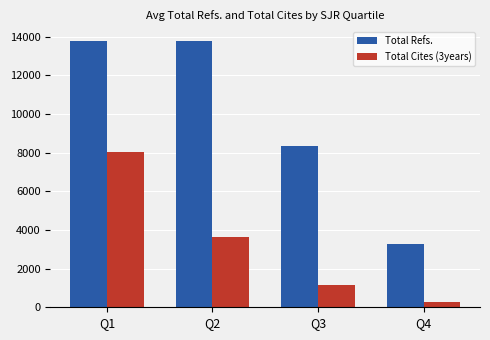

What is the smallest value displayed?

287.0